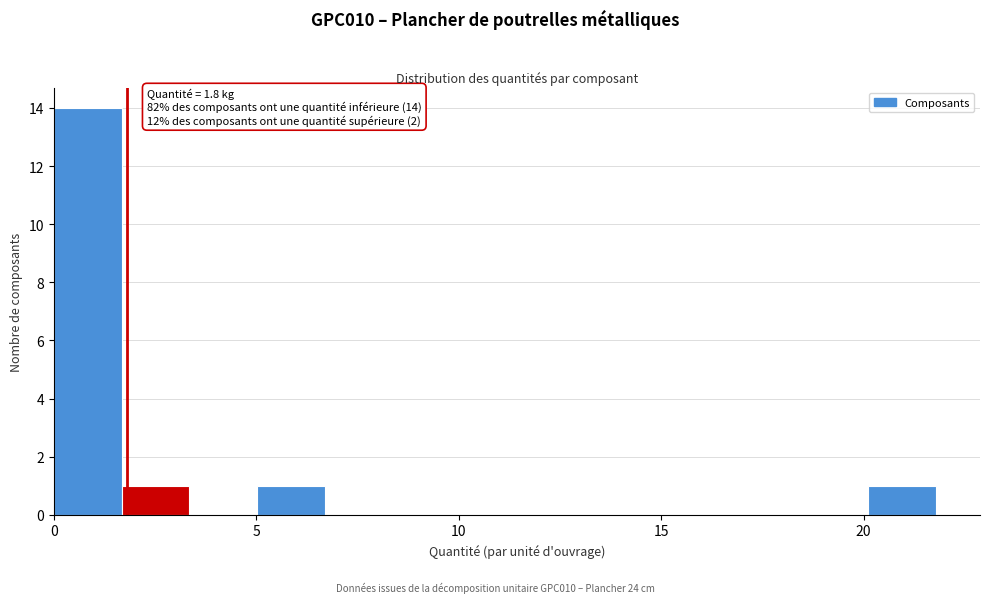

Around what value on the x-axis is the tallest bar? Give the approximate position of its centre, as read against the axis.

1.0